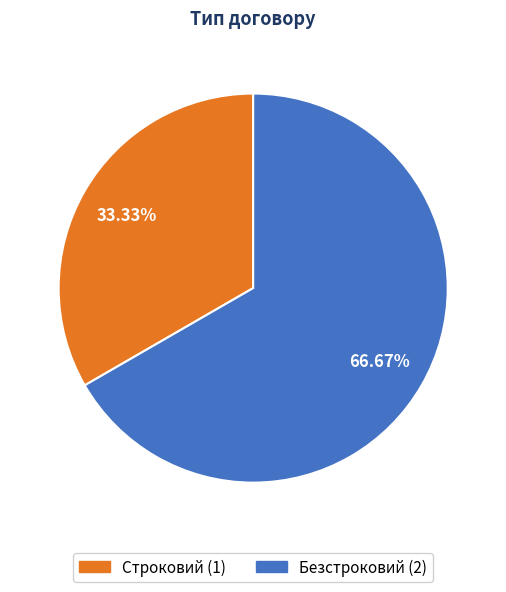

Which slice is the smallest?

Строковий